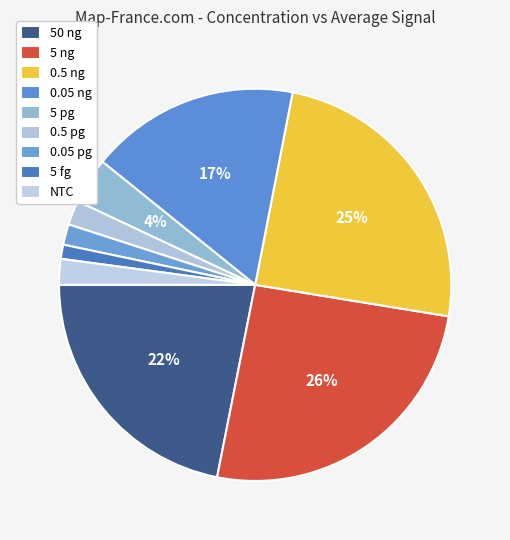

Is there a majority slice in this chart?

No